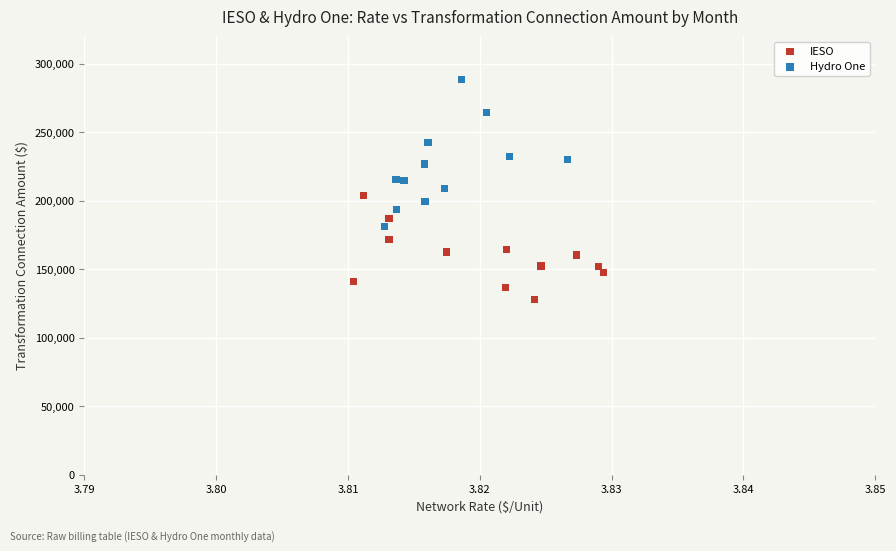

Which series contains the lowest Y value?

IESO